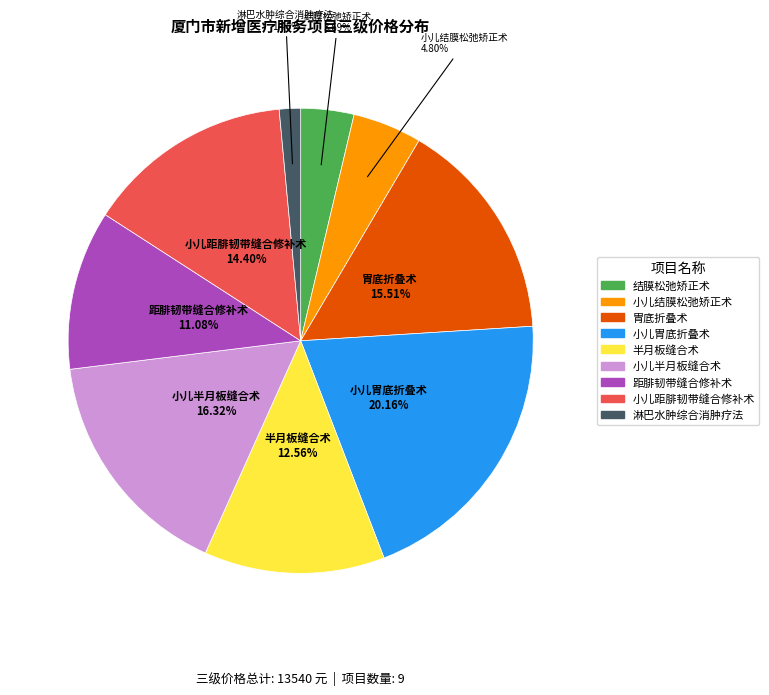

To the nearest percent, what percentage of the pie is 小儿胃底折叠术?

20%